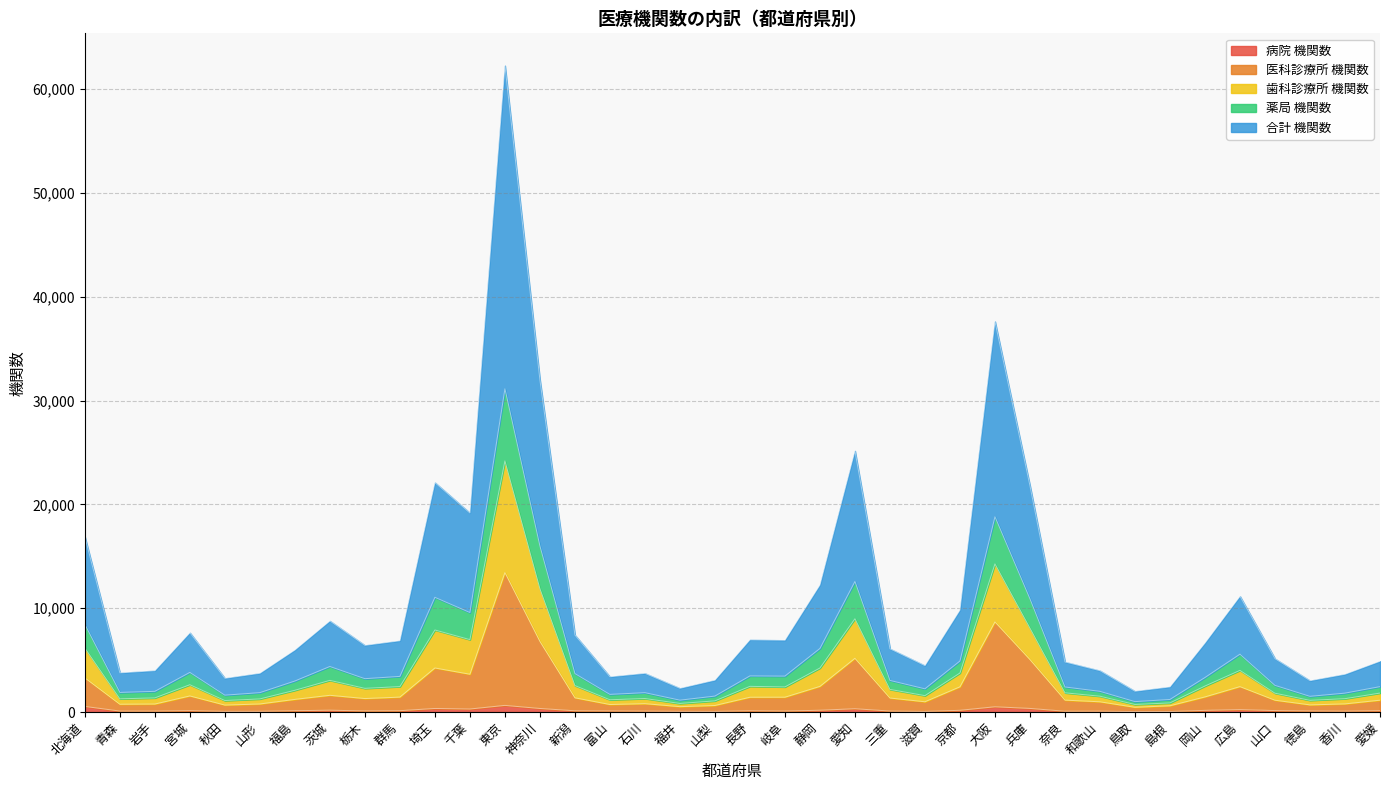

True or false: 薬局 機関数 and 合計 機関数 cross at least once.

False